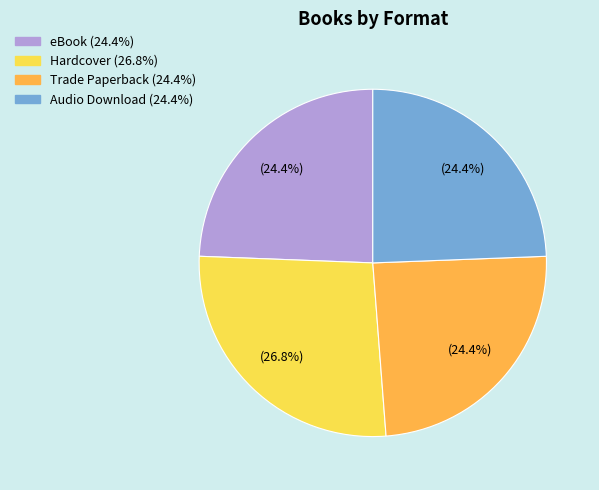

To the nearest percent, what percentage of the pie is Trade Paperback?

24%